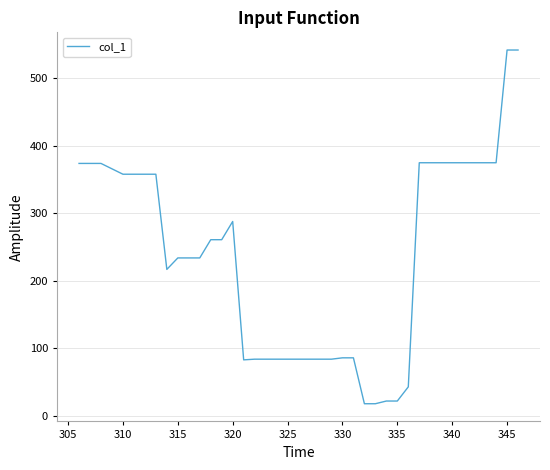

What is the smallest value displayed?

18